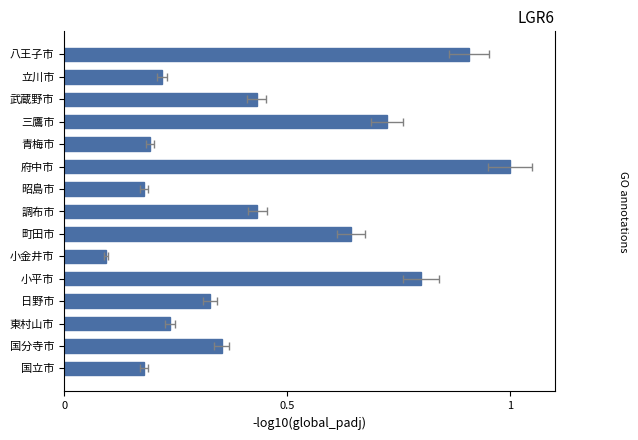

Which has a higher value, 東村山市 or 小金井市?

東村山市